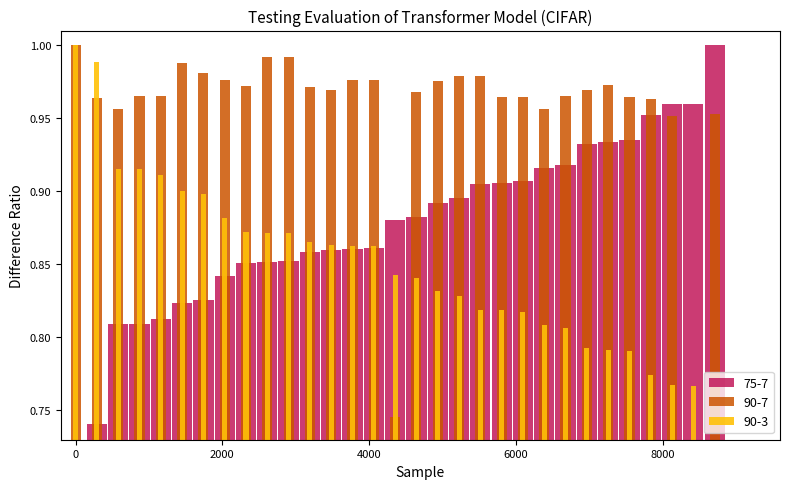

What is the sum of all 90-7 values?

29.6